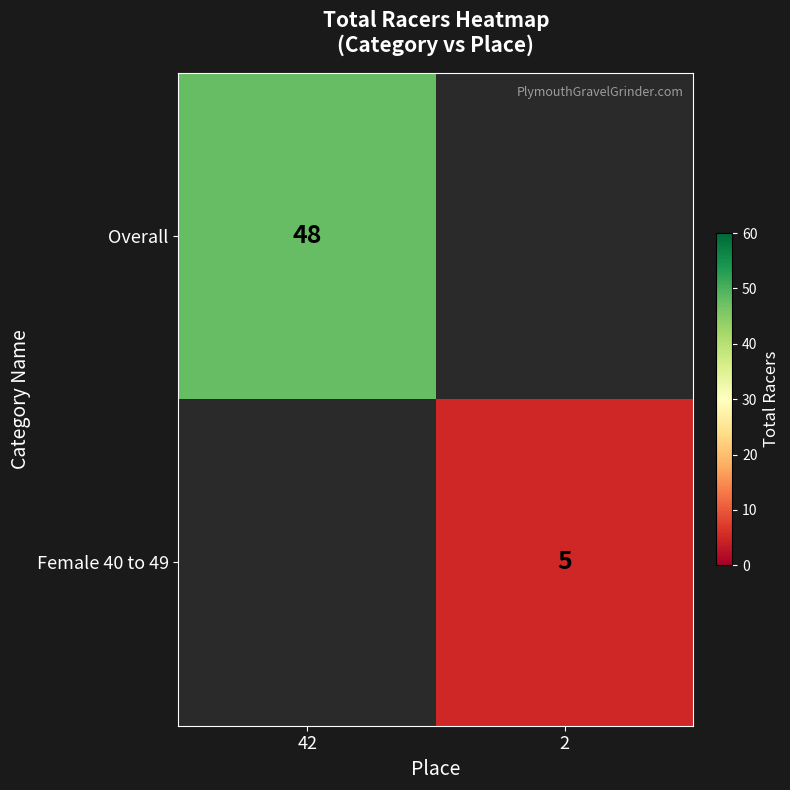

The value of Overall at 42 is 48. True or false?

True